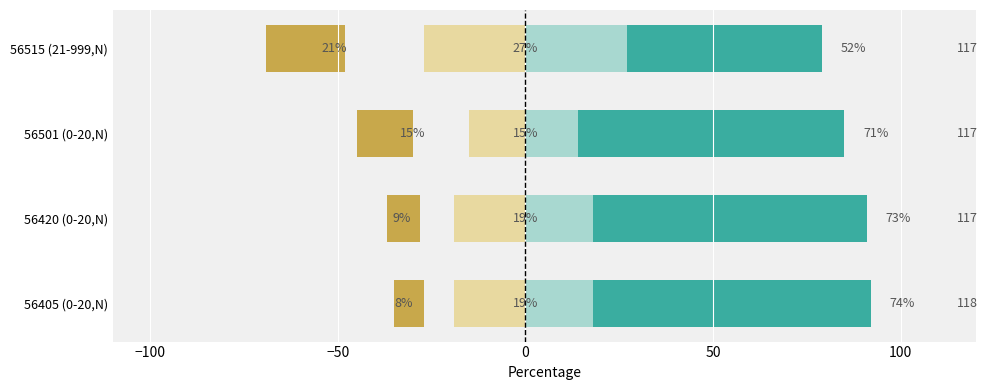

What is the sum of all Disagree values?

-80